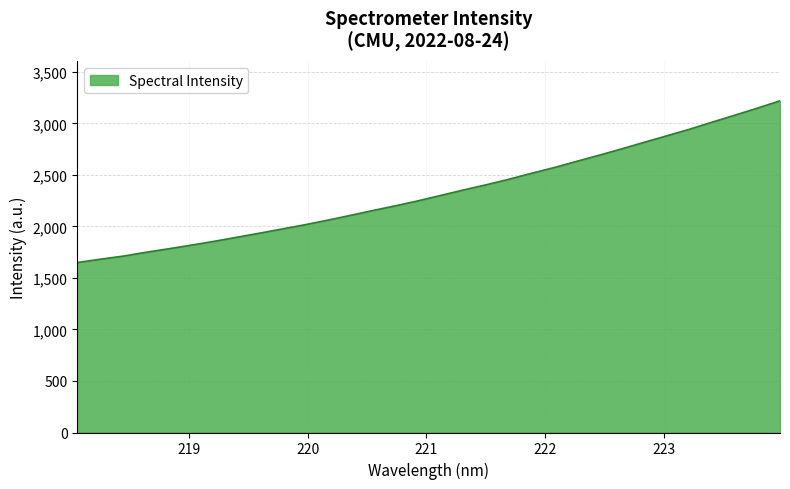

What is the difference between the maximum and minimum values?

1569.1